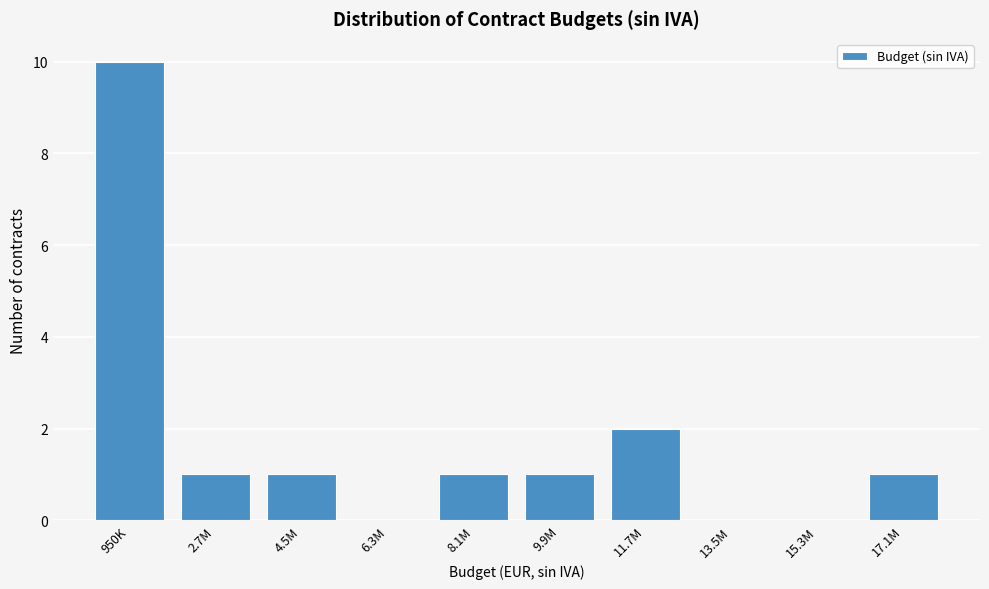

Reading left to right, transcribe all the data shown in this chart.

950K=10	2.7M=1	4.5M=1	6.3M=0	8.1M=1	9.9M=1	11.7M=2	13.5M=0	15.3M=0	17.1M=1